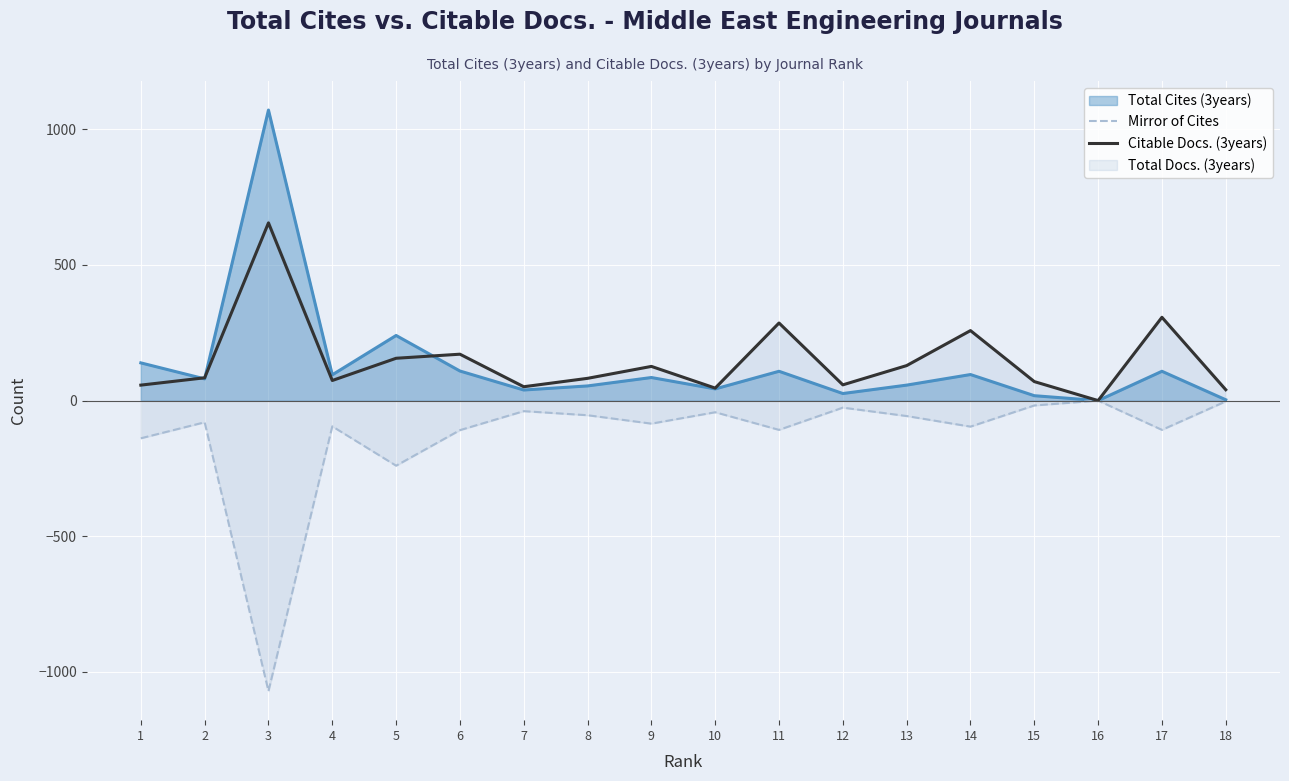

Reading left to right, extract all data points from this chart.

Mirror of Cites: -139	-80	-1071	-95	-240	-109	-39	-54	-85	-43	-108	-26	-57	-96	-18	0	-108	-3
Citable Docs. (3years): 57	84	655	74	156	171	51	82	126	46	286	58	129	258	70	0	307	40